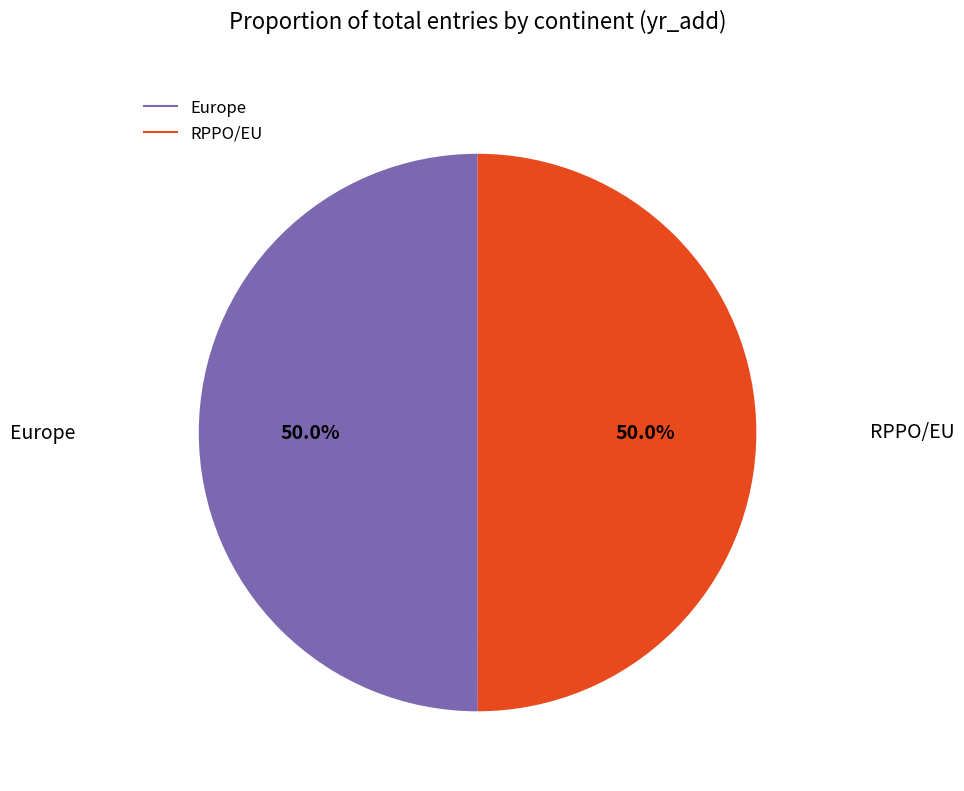

What percentage do RPPO/EU and Europe together represent?

100.0%